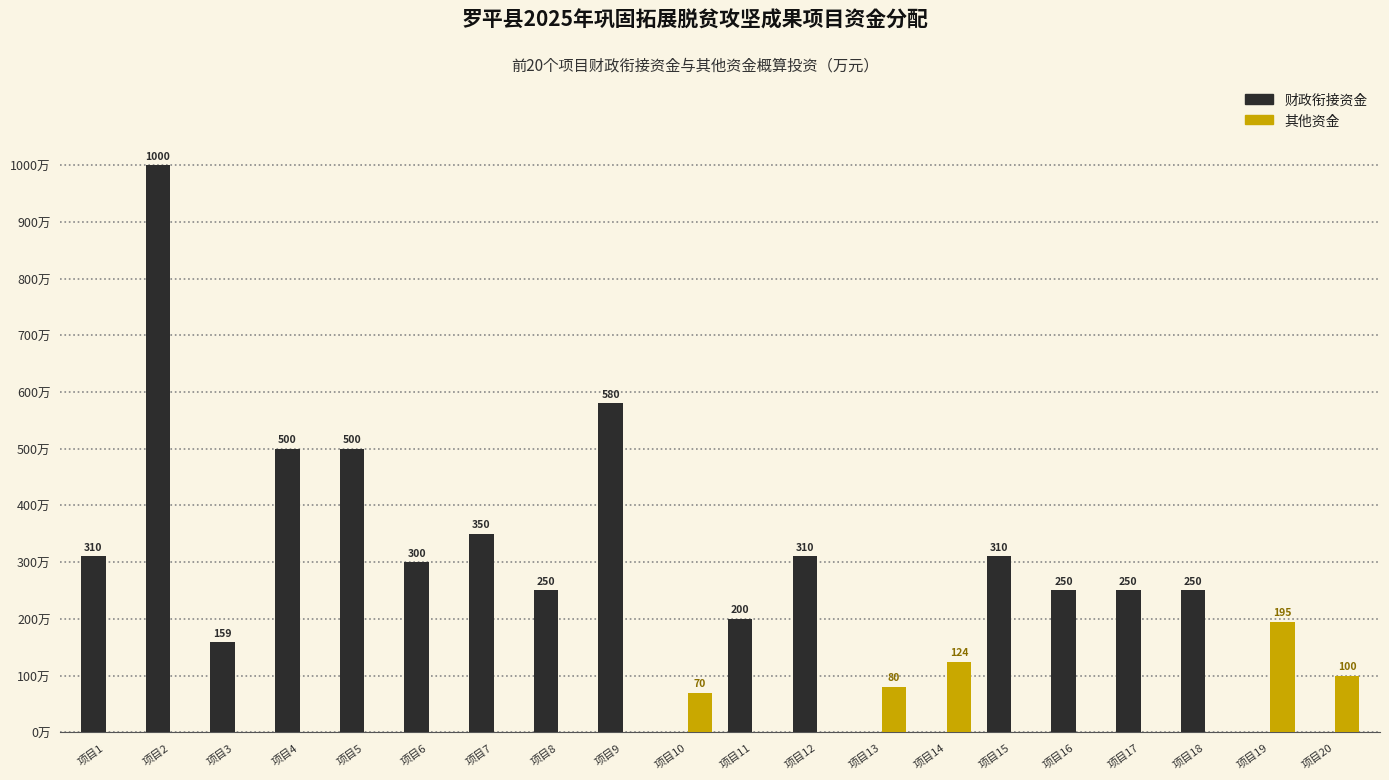

At which category is the sum across all series the highest?

项目2